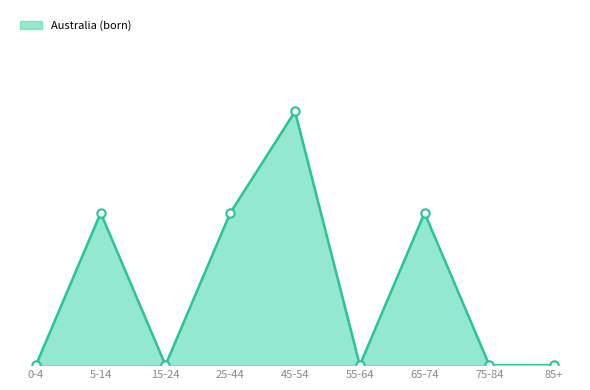

What is the difference between the values at 65-74 and 55-64?

3